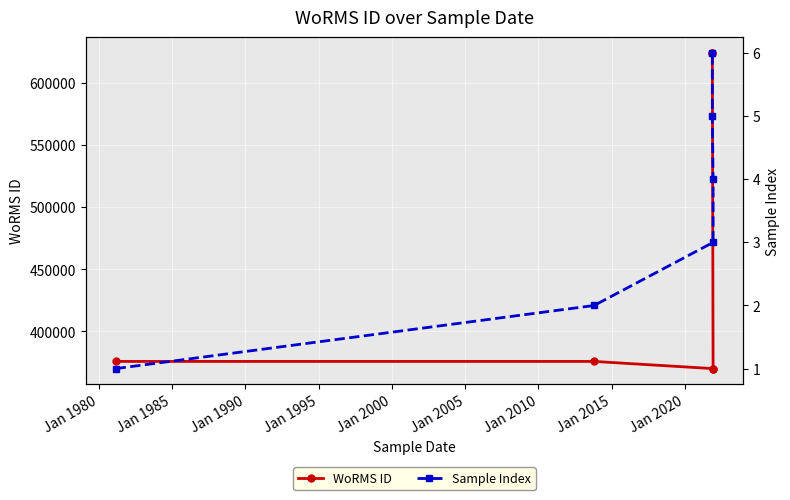

How many lines are shown in the chart?

2